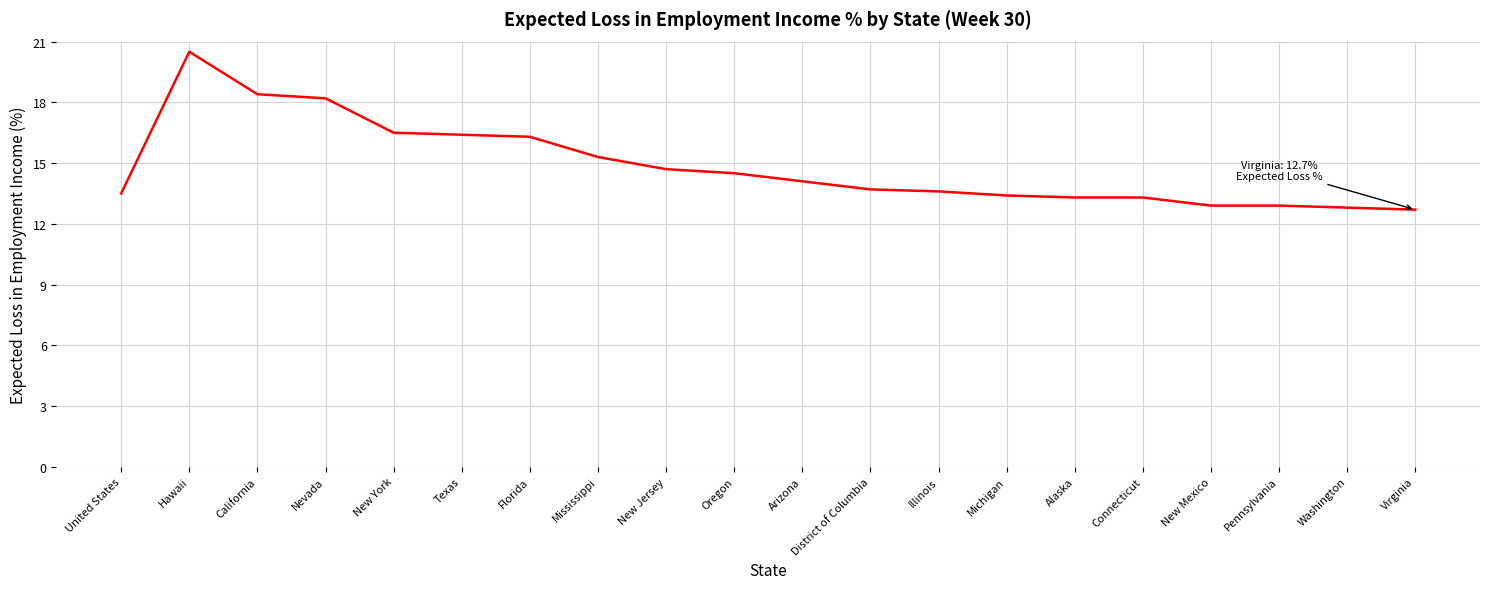

True or false: the data shows 13.6 at Illinois.

True